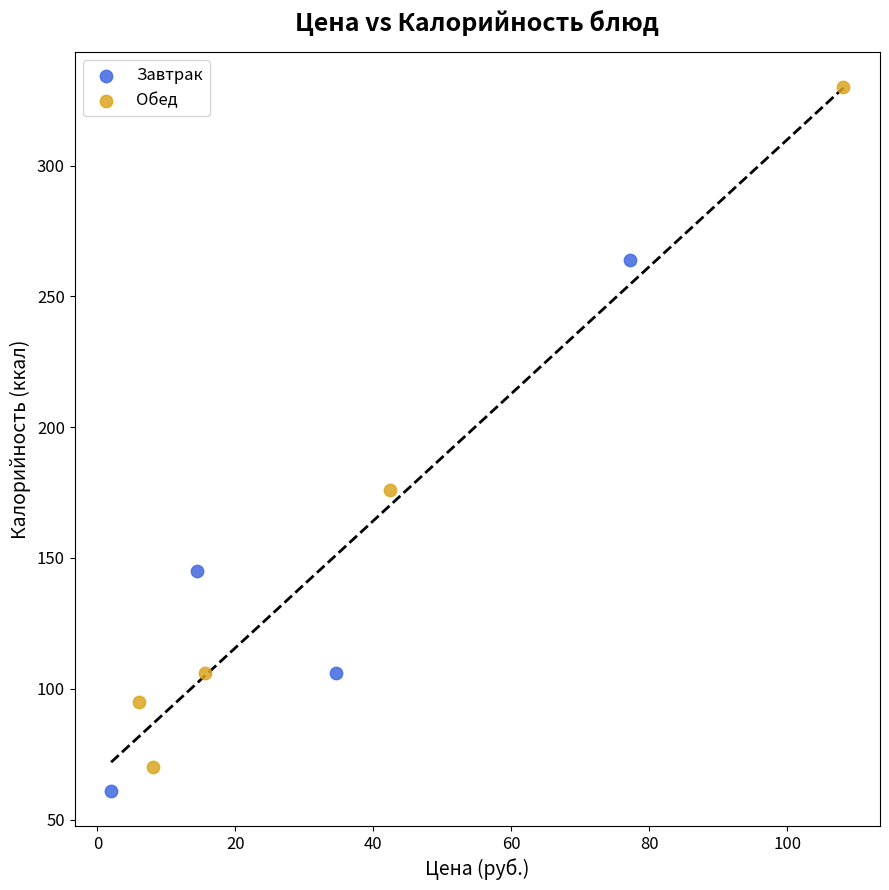

Which series has the largest Y range (max minus min)?

Обед